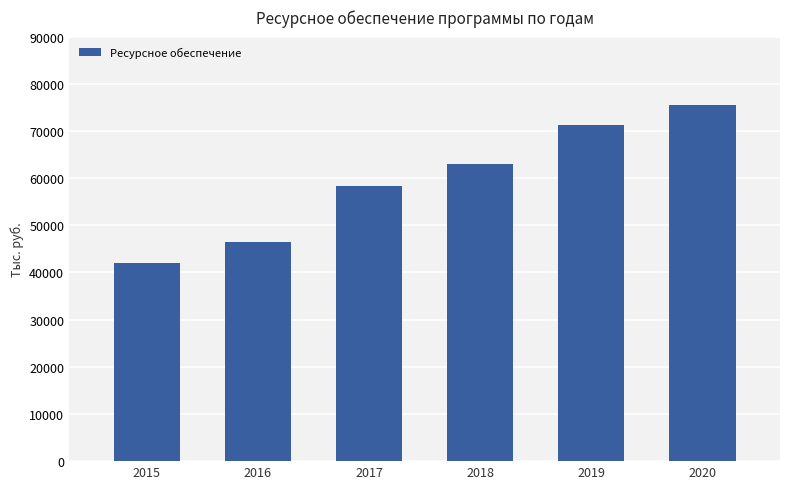

What is the value of the 1st bar from the left?

42033.7